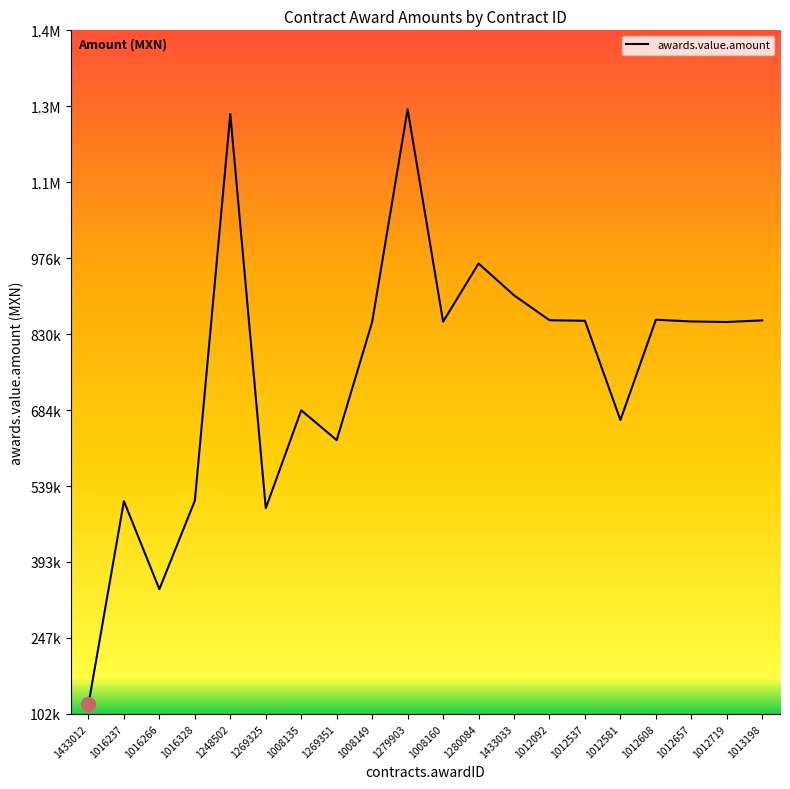

What is the maximum value shown in the chart?

1261907.7